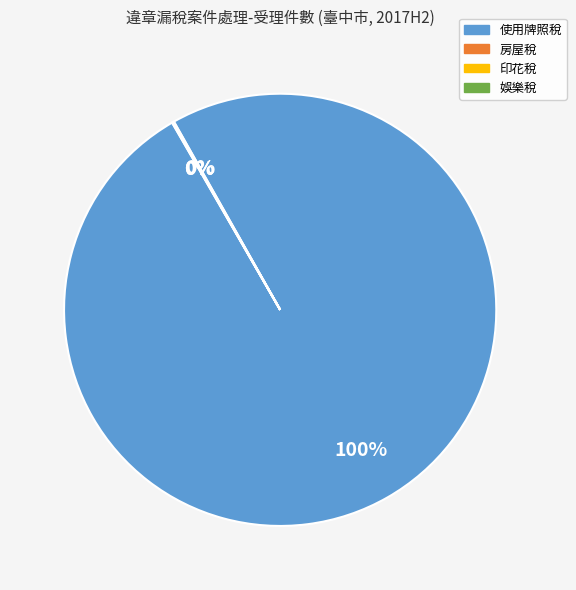

What is the majority slice?

使用牌照稅